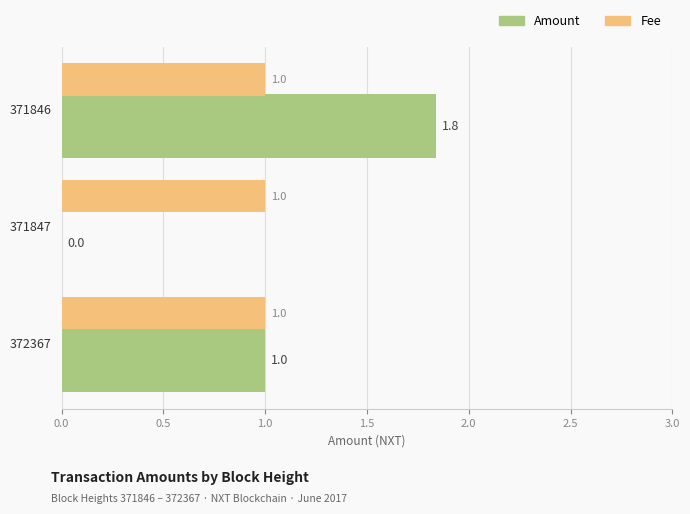

At which category is the sum across all series the highest?

371846